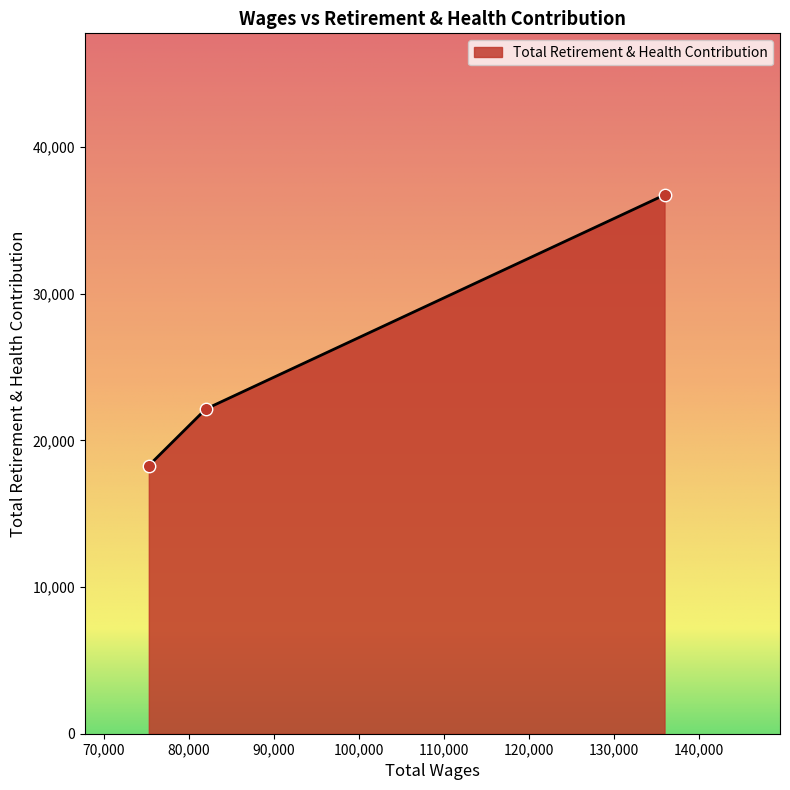

What is the greatest value displayed?

36735